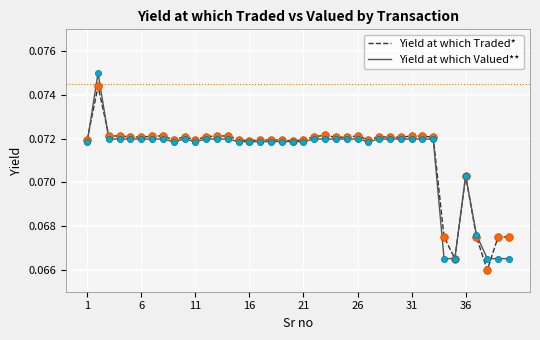

Which series has the widest spread of values?

Yield at which Valued**